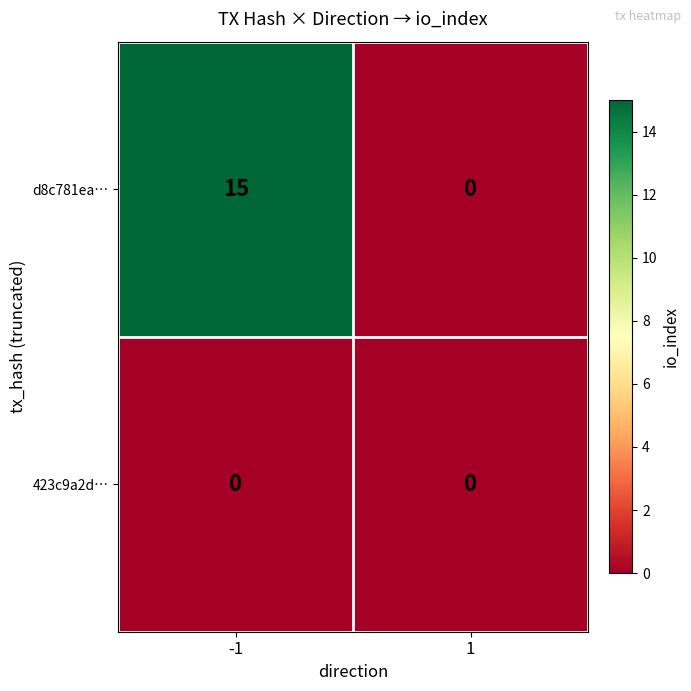

Which series has the largest range (max minus min)?

d8c781ea…